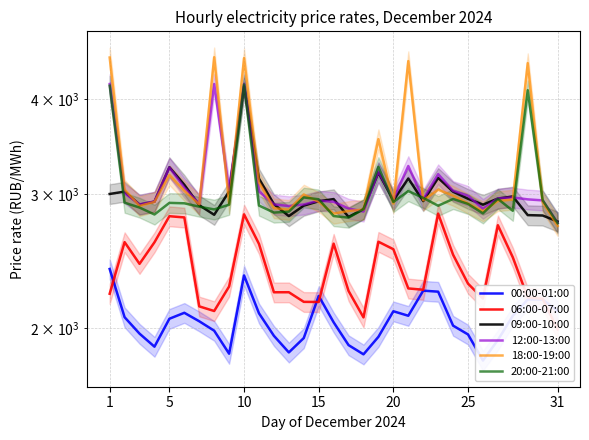

Reading left to right, what are all the values shown in this chart?

00:00-01:00: 2391.2	2065.6	1965.2	1889.0	2056.1	2093.5	2040.3	1982.9	1849.2	2344.9	2090.4	1952.3	1856.4	1939.2	2203.5	2034.1	1897.9	1845.7	1946.4	2103.4	2074.8	2239.0	2232.1	2013.5	1960.5	1811.3	1927.4	2074.4	2179.9	2179.1	2105.9
06:00-07:00: 2218.1	2594.2	2428.8	2592.8	2806.4	2796.0	2134.7	2104.9	2267.4	2822.4	2580.3	2228.0	2228.3	2164.2	2163.4	2582.0	2236.7	2064.4	2597.3	2538.9	2254.2	2245.2	2828.4	2496.8	2287.2	2185.8	2730.7	2477.0	2193.2	2184.9	1991.1
09:00-10:00: 3002.2	3023.8	2906.9	2933.3	3256.2	3087.2	2901.7	2818.5	3025.9	4162.4	3145.8	2911.0	2807.6	2897.8	2936.7	2956.1	2800.2	2867.4	3203.4	2943.1	3146.7	2938.2	3152.2	3023.2	2959.0	2906.4	2960.5	2980.1	2815.7	2812.3	2761.8
12:00-13:00: 4191.4	3008.5	2909.1	2934.4	3253.5	3060.5	2914.2	4191.2	3038.2	4193.4	3026.1	2908.9	2894.4	2908.3	2942.1	2931.6	2872.4	2846.5	3213.3	2954.0	3268.1	2954.3	3188.4	3031.1	2986.5	2870.6	2962.9	2970.7	2953.6	2944.3	2749.9
18:00-19:00: 4542.0	3042.6	2895.2	2930.8	3180.2	3032.1	2908.0	4546.0	2917.8	4534.1	3109.9	2875.7	2861.6	2998.0	2931.0	2828.6	2851.2	2863.8	3545.8	2916.1	4493.1	2944.8	3041.8	2986.8	2917.5	2849.2	2938.3	2952.2	4465.5	2929.7	2724.9
20:00-21:00: 4169.9	2923.9	2881.3	2821.1	2922.3	2918.5	2888.8	2864.8	2906.0	4186.1	2898.8	2837.4	2845.5	2970.8	2954.2	2807.7	2794.2	2867.0	3259.7	2929.9	3028.5	2966.9	2896.9	2957.1	2913.0	2830.7	2957.9	2852.9	4113.2	2946.0	2748.0